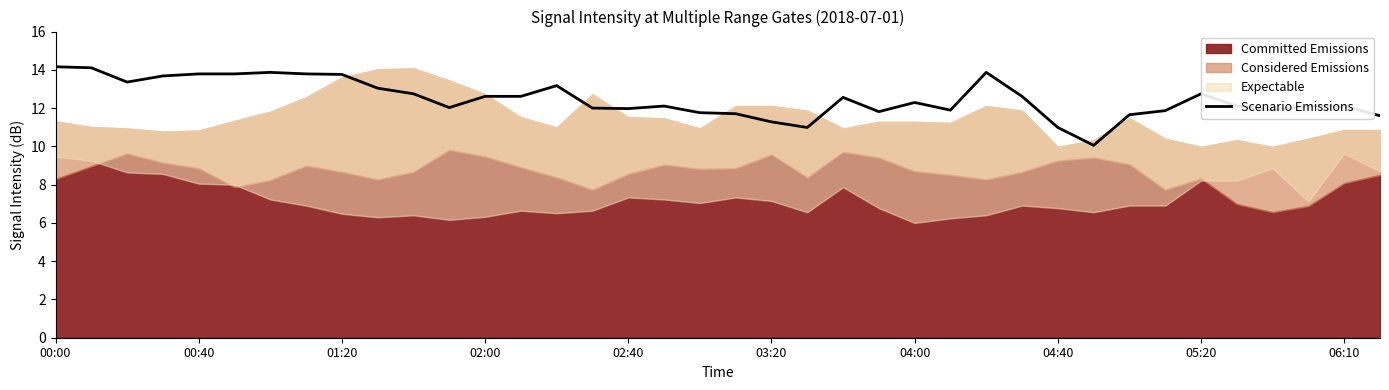

At which category does the chart reach its peak across all series?

00:00